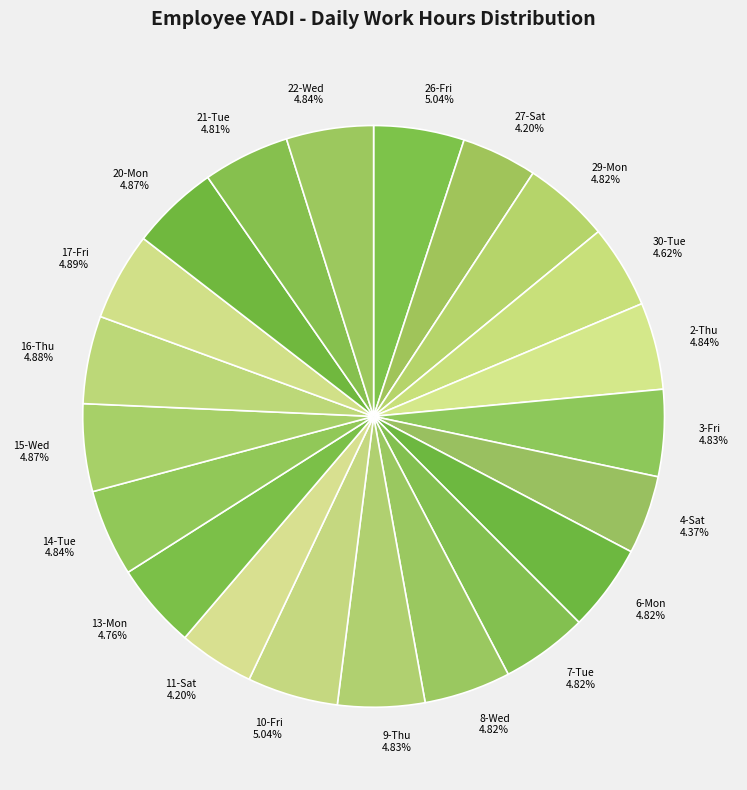

Is there a majority slice in this chart?

No